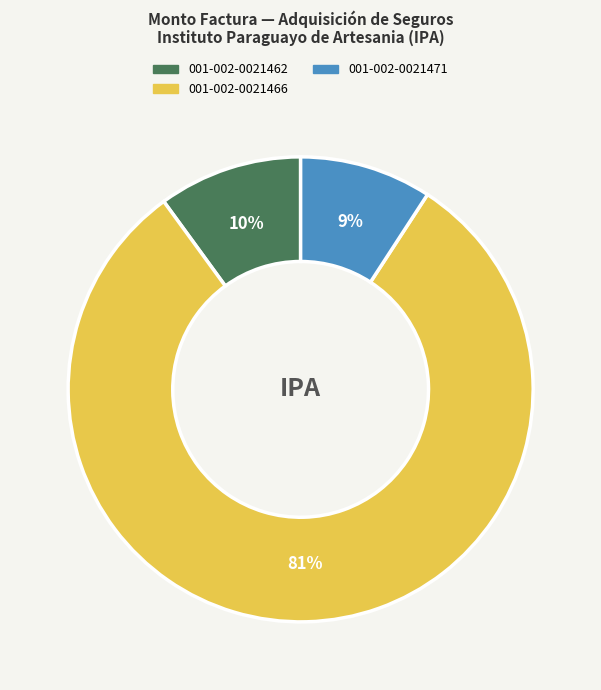

Is the sum of 001-002-0021471 and 001-002-0021462 greater than half?

No